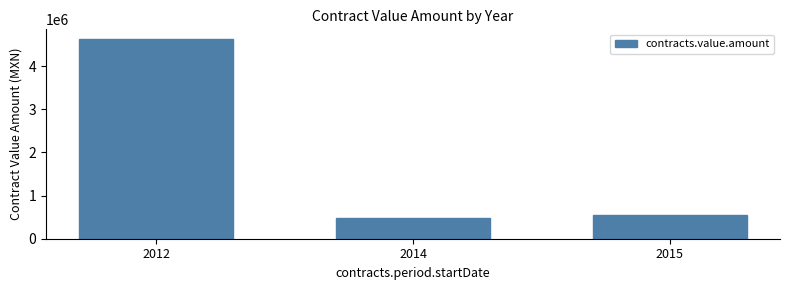

True or false: the data shows 542978.0 at 2015.

True